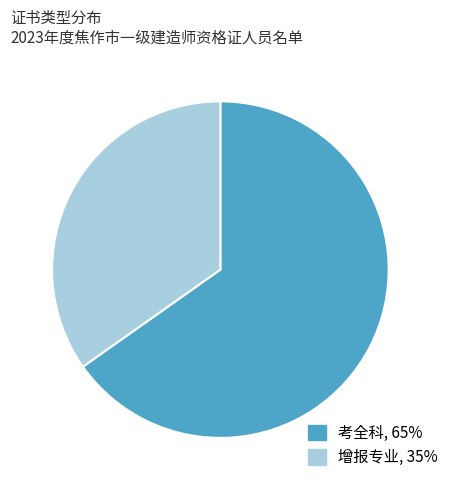

Which category has the smallest portion of the pie?

增报专业